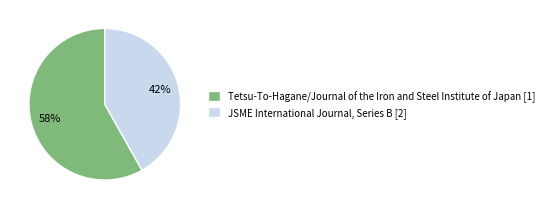

Does JSME International Journal, Series B [2] represent more than half of the total?

No